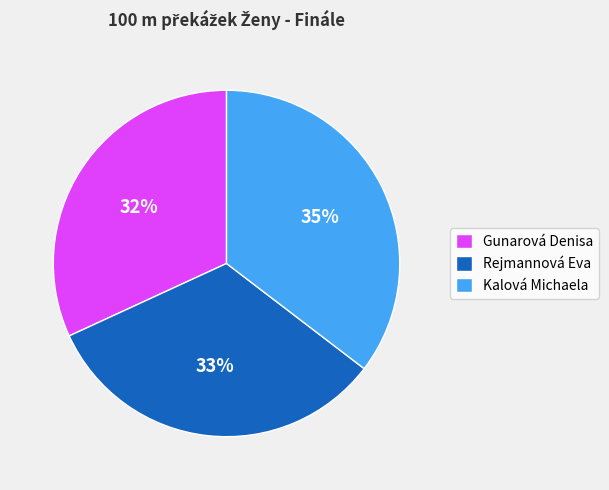

Which has a higher value, Rejmannová Eva or Gunarová Denisa?

Rejmannová Eva